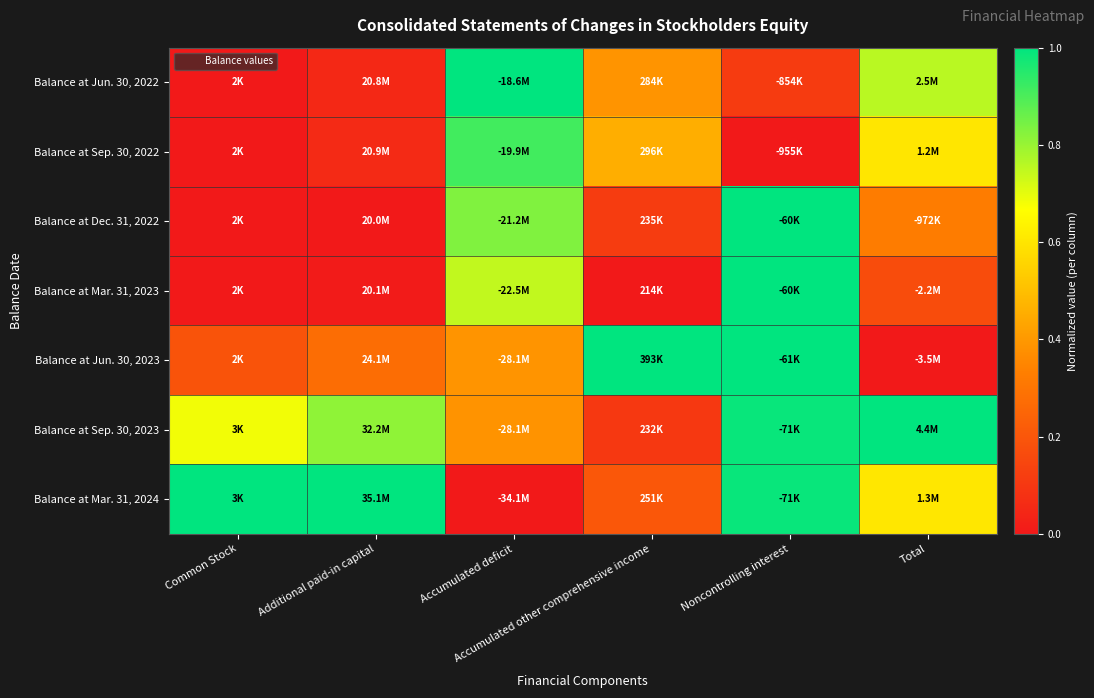

At Noncontrolling interest, list the series in order from largest to smallest.

Balance at Mar. 31, 2023, Balance at Dec. 31, 2022, Balance at Jun. 30, 2023, Balance at Sep. 30, 2023, Balance at Mar. 31, 2024, Balance at Jun. 30, 2022, Balance at Sep. 30, 2022